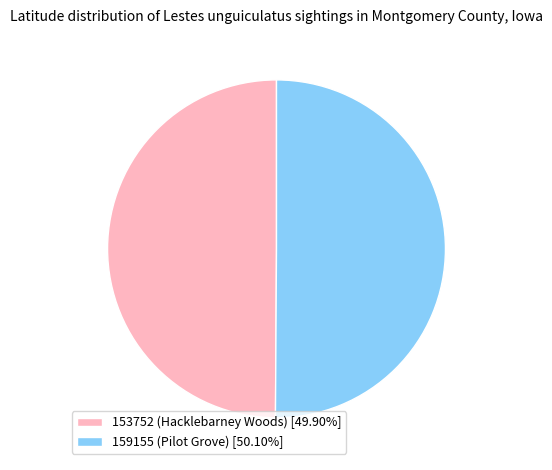

Approximately how many times larger is the value at 153752 (Hacklebarney Woods) [49.90%] compared to 159155 (Pilot Grove) [50.10%]?

1.0